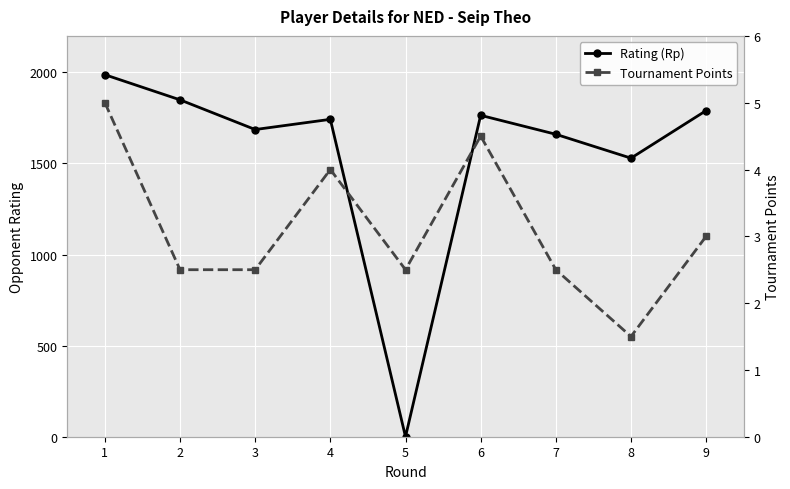

Which series has the widest spread of values?

Rating (Rp)